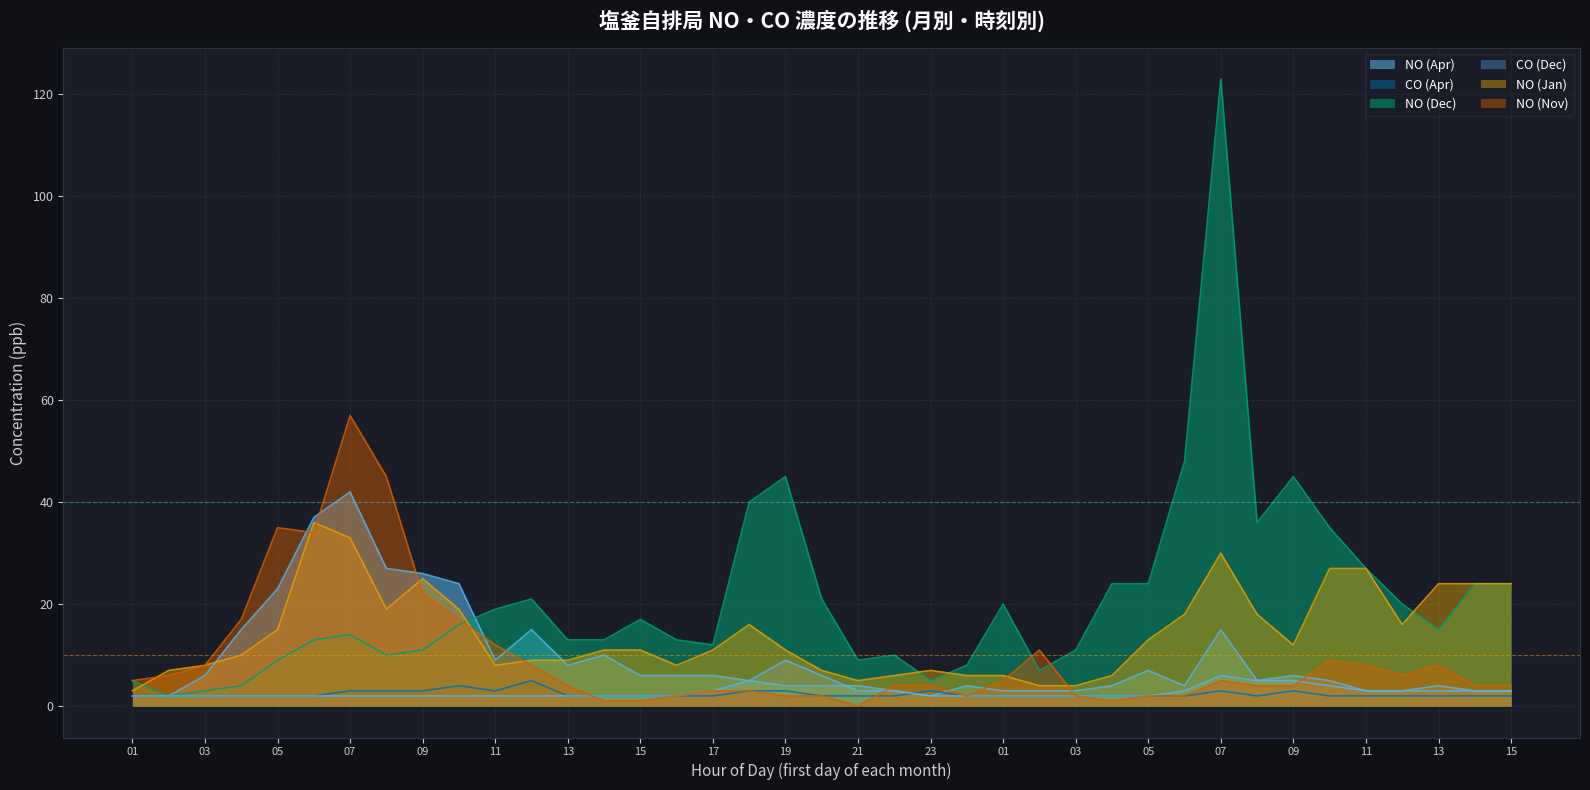

At which label is NO (Apr) closest to 22?

05